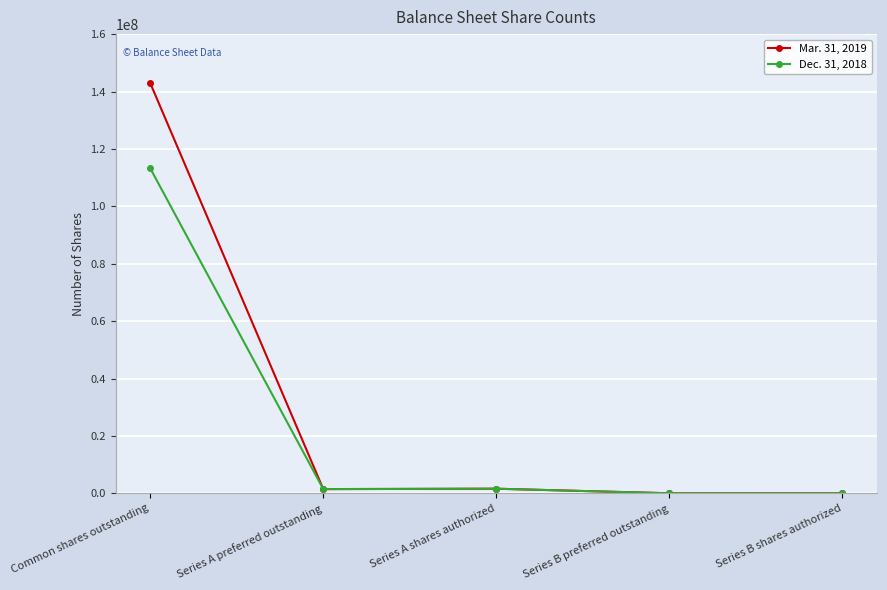

Count the number of categories in the chart.

5